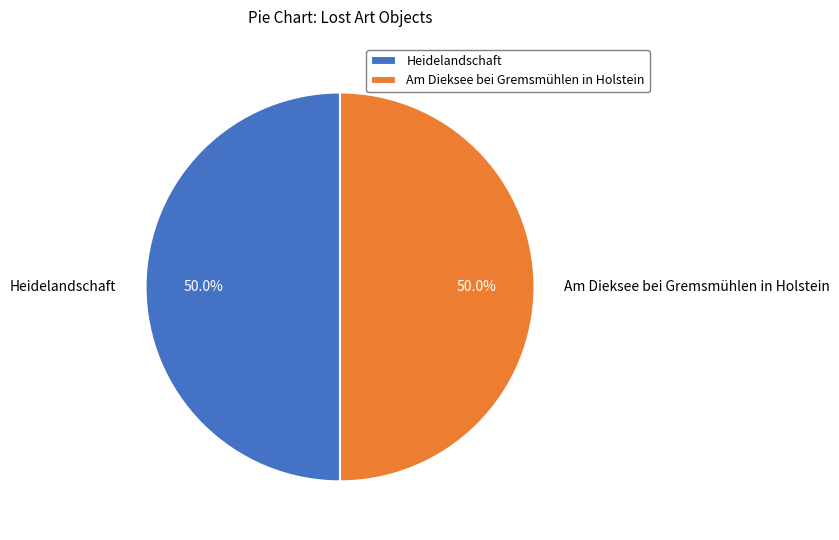

How many slices are in this pie chart?

2